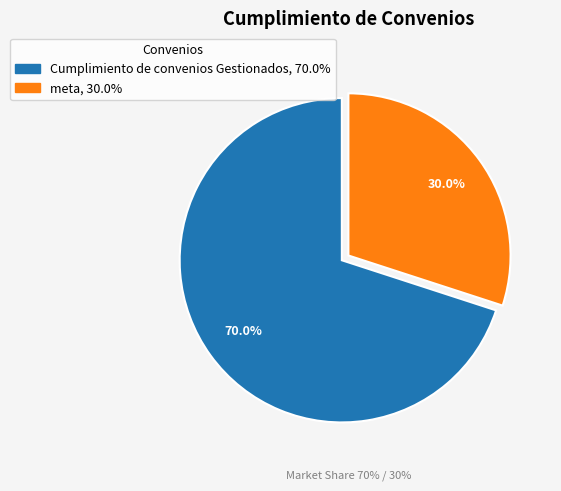

What percentage is the meta slice, to the nearest percent?

30%